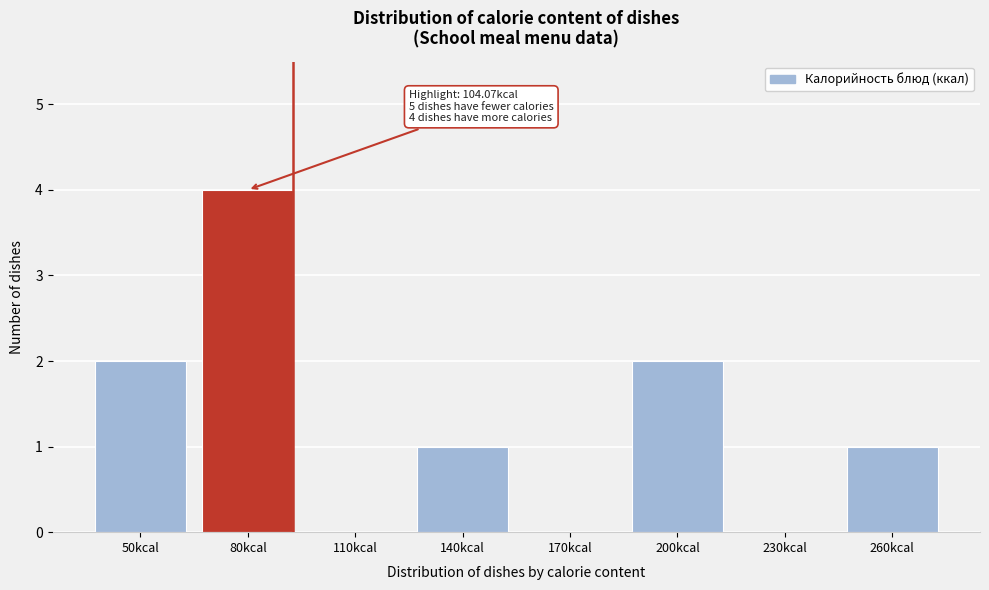

Reading left to right, what are all the values shown in this chart?

50kcal=2	80kcal=4	110kcal=0	140kcal=1	170kcal=0	200kcal=2	230kcal=0	260kcal=1